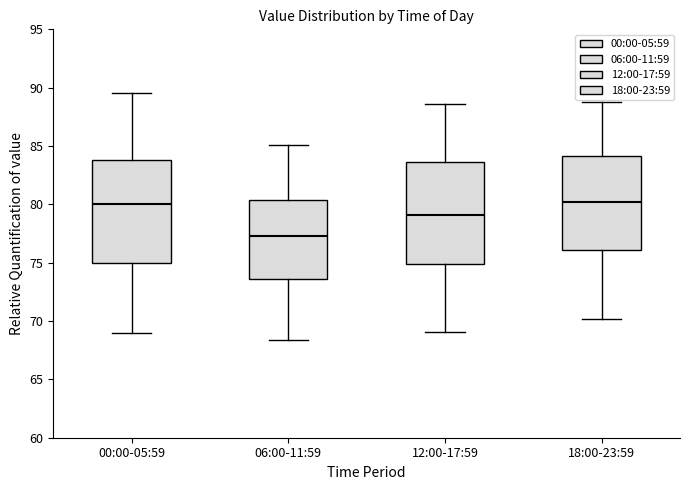

Reading left to right, read every box against the y-axis: the position of its median line, the range the box covers, and the ends of its whiskers. The values are not printed on the chart, so give them approximately, as read against the axis.

00:00-05:59: median 80.0, box 75.0 to 84.0, whiskers 69.0 to 89.5
06:00-11:59: median 77.5, box 73.5 to 80.5, whiskers 68.5 to 85.0
12:00-17:59: median 79.0, box 75.0 to 83.5, whiskers 69.0 to 88.5
18:00-23:59: median 80.0, box 76.0 to 84.0, whiskers 70.0 to 89.0